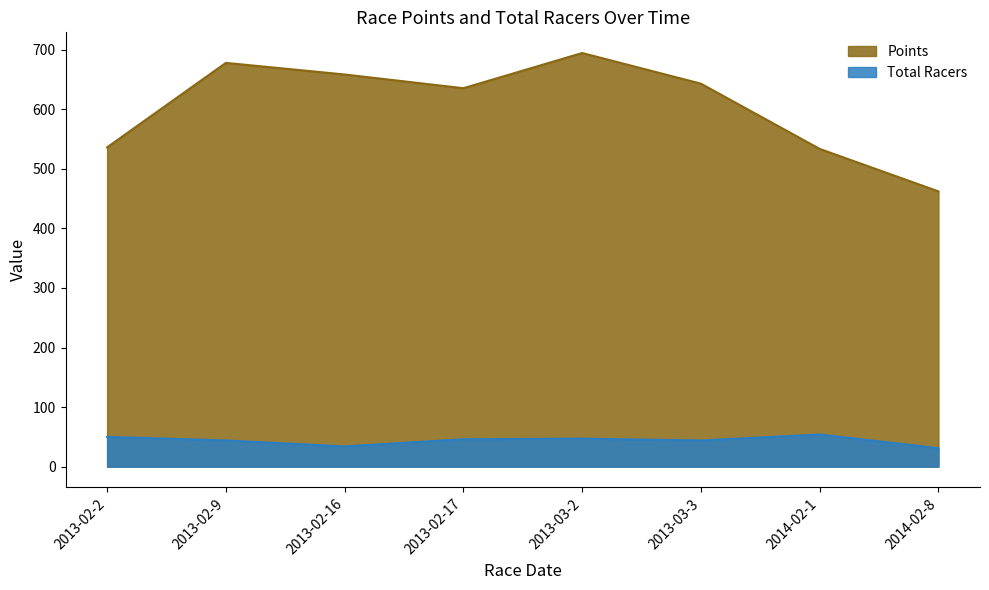

Does the chart have visible grid lines?

No